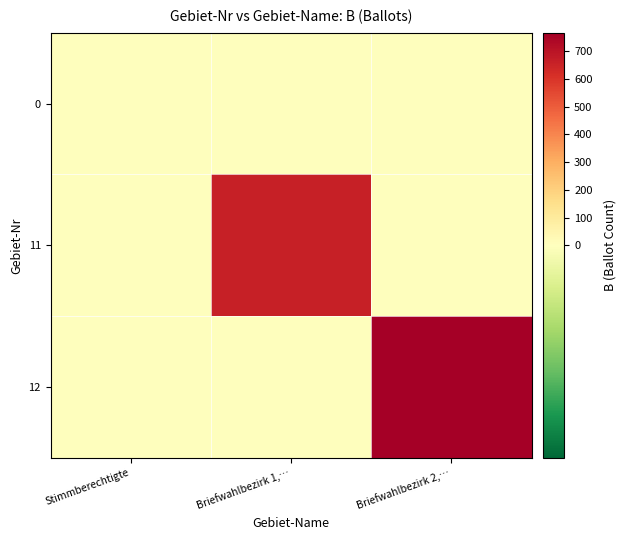

At Briefwahlbezirk 1,…, list the series in order from smallest to largest.

0, 12, 11